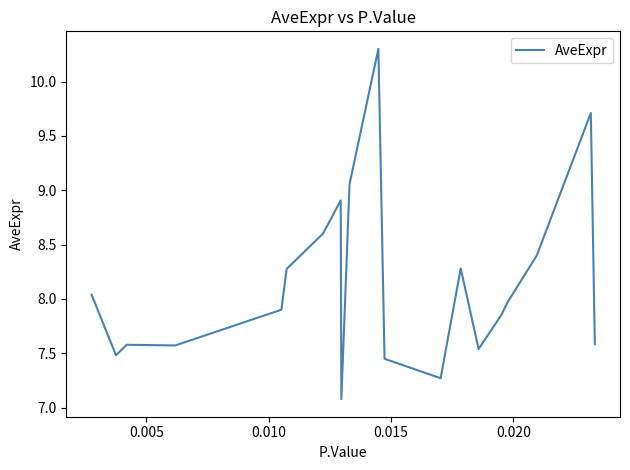

What is the smallest value displayed?

7.1